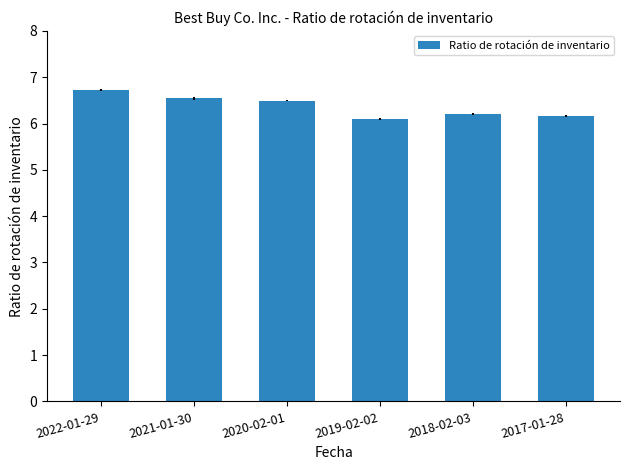

What is the difference between the values at 2017-01-28 and 2020-02-01?

0.3